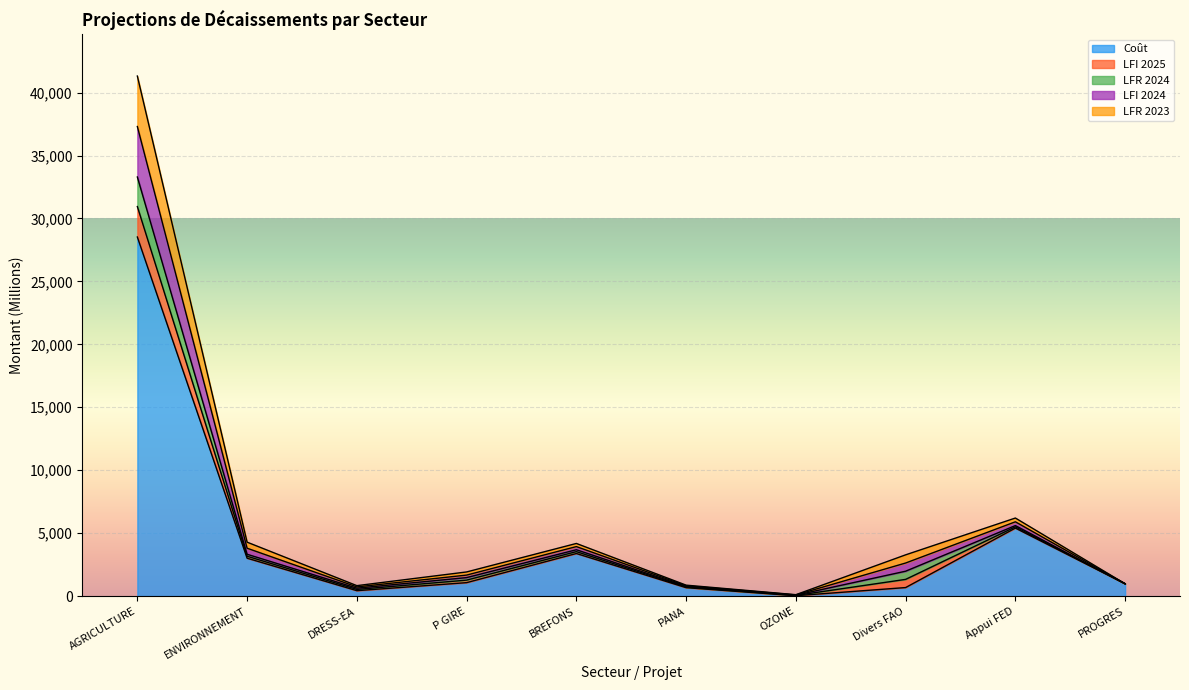

At which category is the sum across all series the highest?

AGRICULTURE